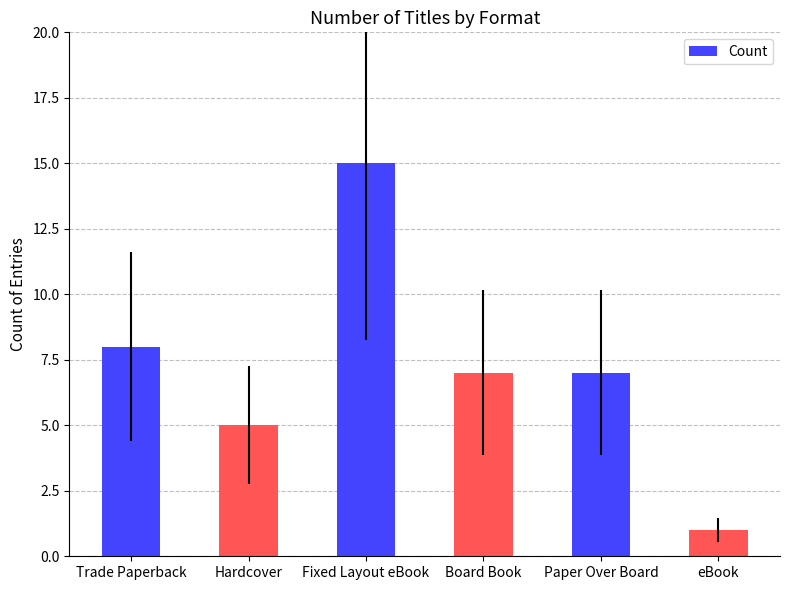

Between Fixed Layout eBook and Trade Paperback, which is larger?

Fixed Layout eBook